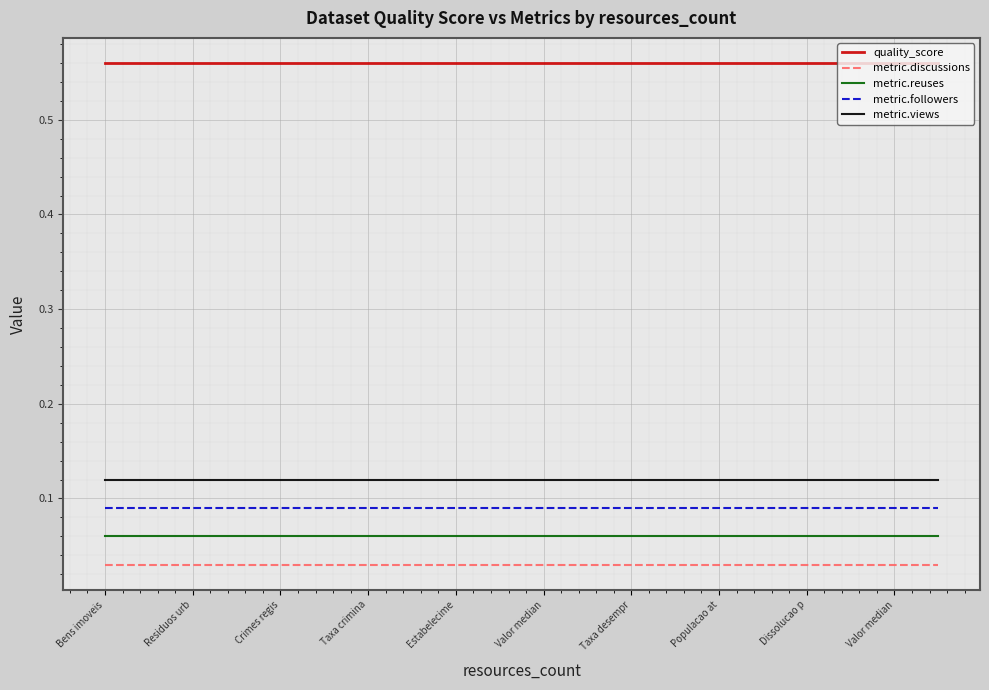

What is the maximum value shown in the chart?

0.6